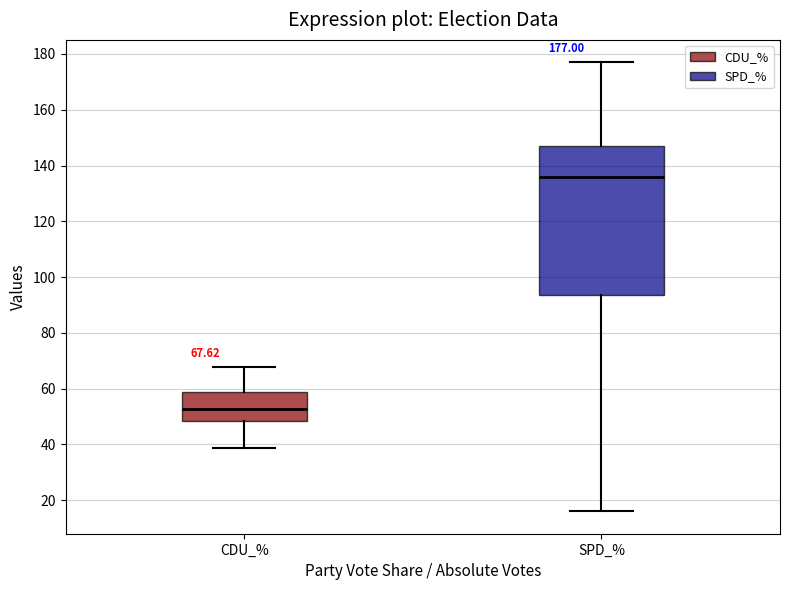

Which box is the tallest, from its lower edge to its upper edge?

SPD_%